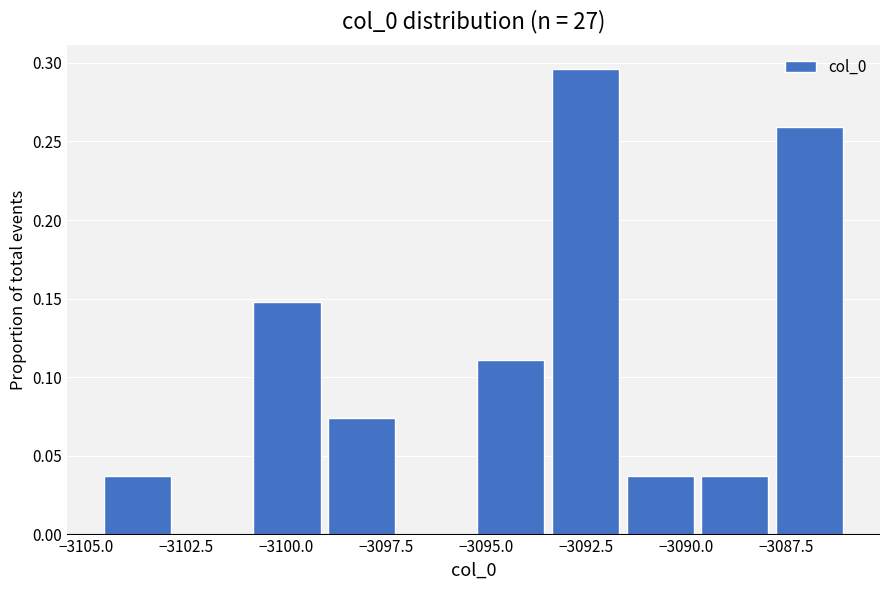

Around what value on the x-axis is the tallest bar? Give the approximate position of its centre, as read against the axis.

-3092.5